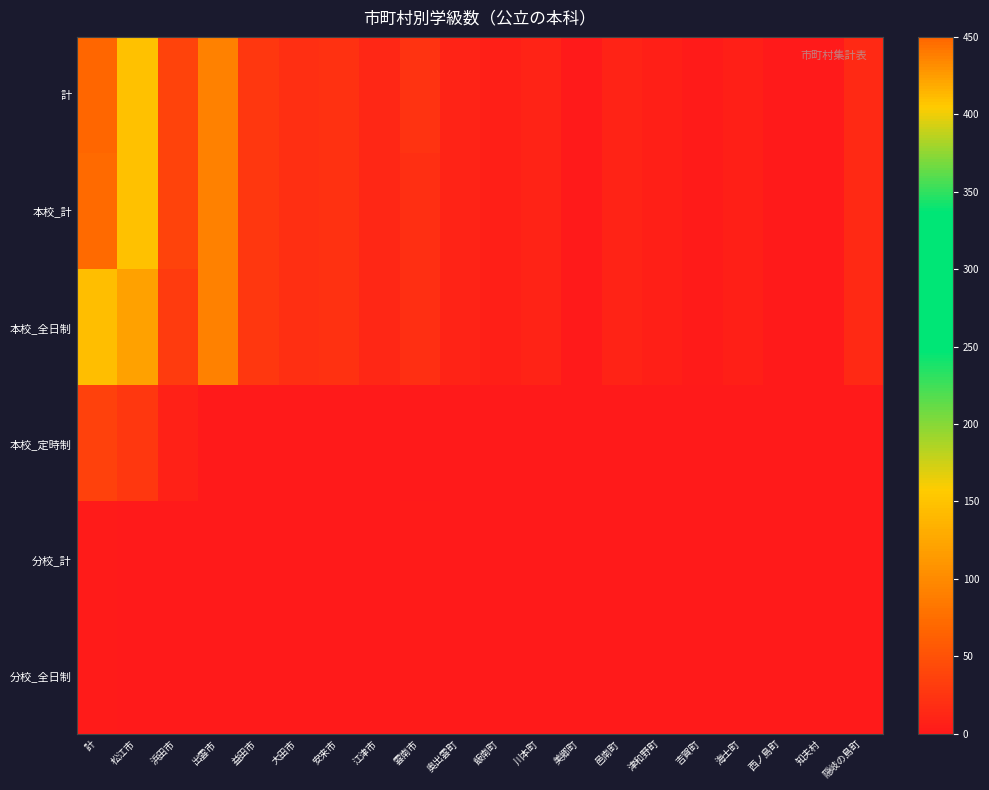

Which series has the widest spread of values?

計